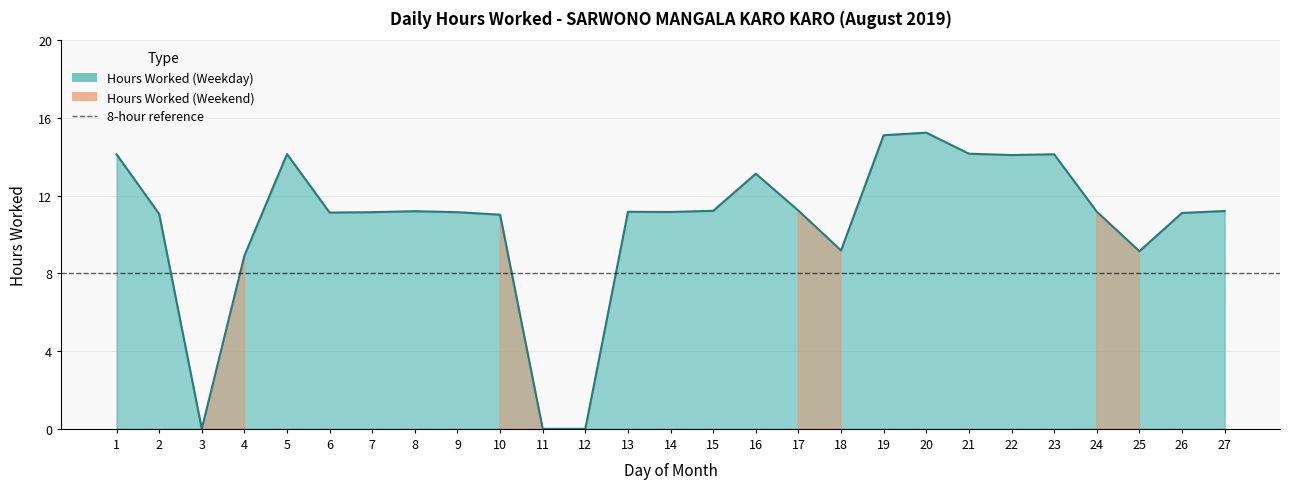

Reading left to right, extract all data points from this chart.

1=14.1	2=11.1	3=0.0	4=8.9	5=14.1	6=11.1	7=11.2	8=11.2	9=11.2	10=11.0	11=0.0	12=0.0	13=11.2	14=11.2	15=11.2	16=13.1	17=11.2	18=9.2	19=15.1	20=15.2	21=14.2	22=14.1	23=14.1	24=11.2	25=9.1	26=11.1	27=11.2